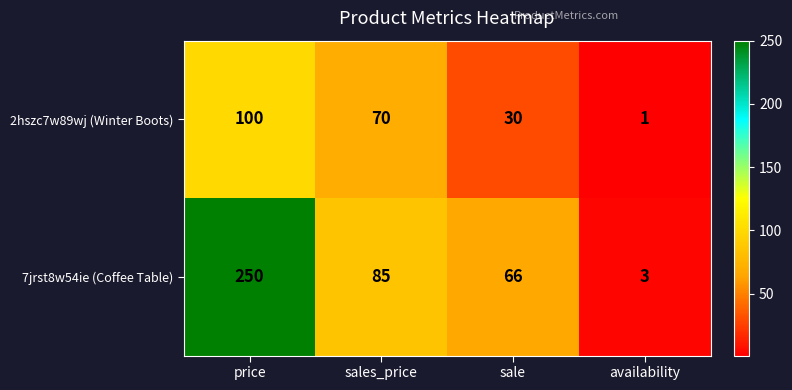

Rank the series at sale from highest to lowest value.

7jrst8w54ie (Coffee Table), 2hszc7w89wj (Winter Boots)